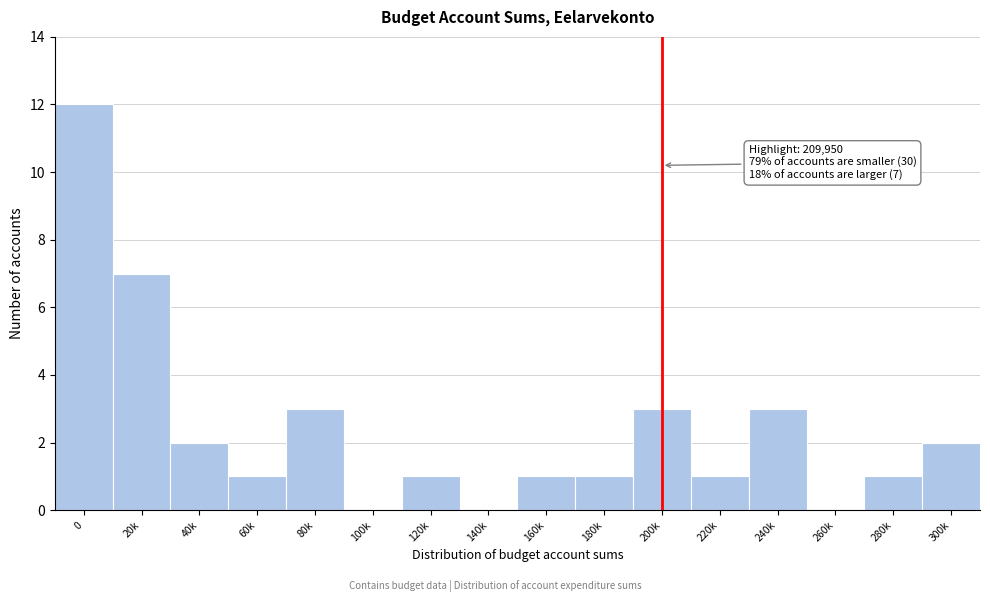

Reading left to right, extract all data points from this chart.

0=12	20k=7	40k=2	60k=1	80k=3	100k=0	120k=1	140k=0	160k=1	180k=1	200k=3	220k=1	240k=3	260k=0	280k=1	300k=2